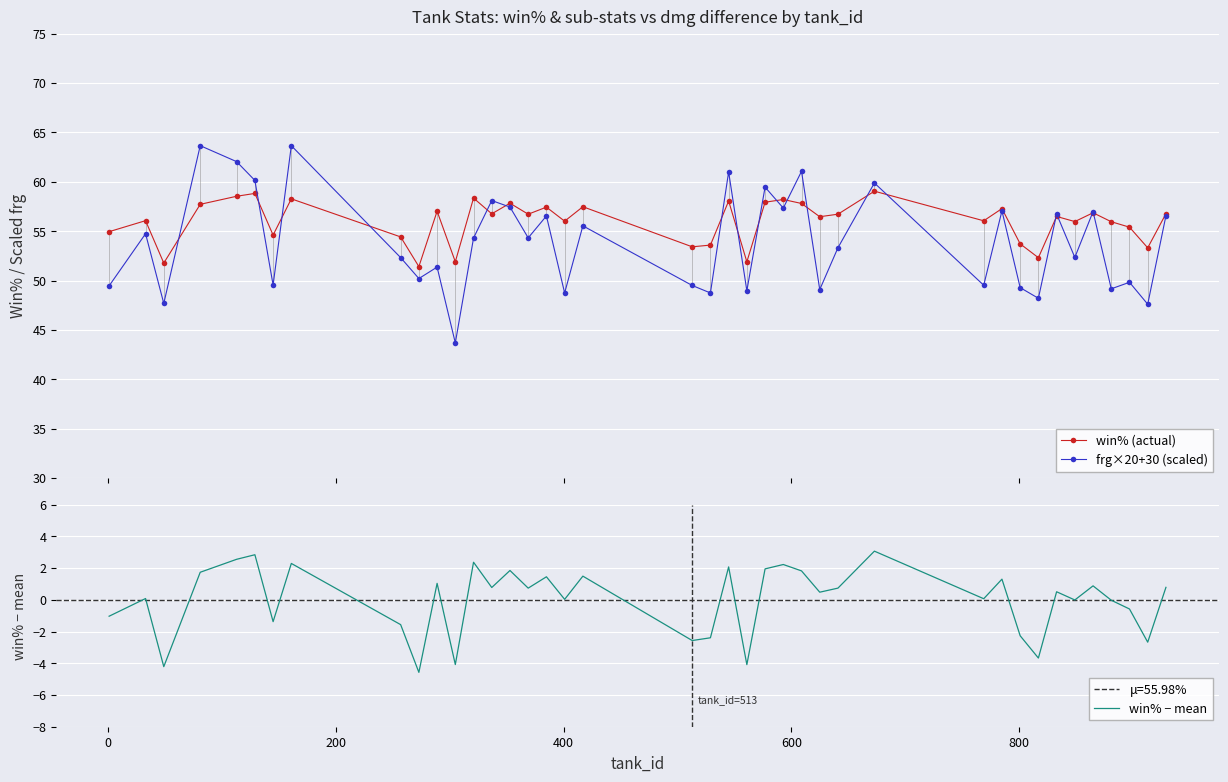

True or false: win% (actual) and win% − mean intersect in this chart.

False